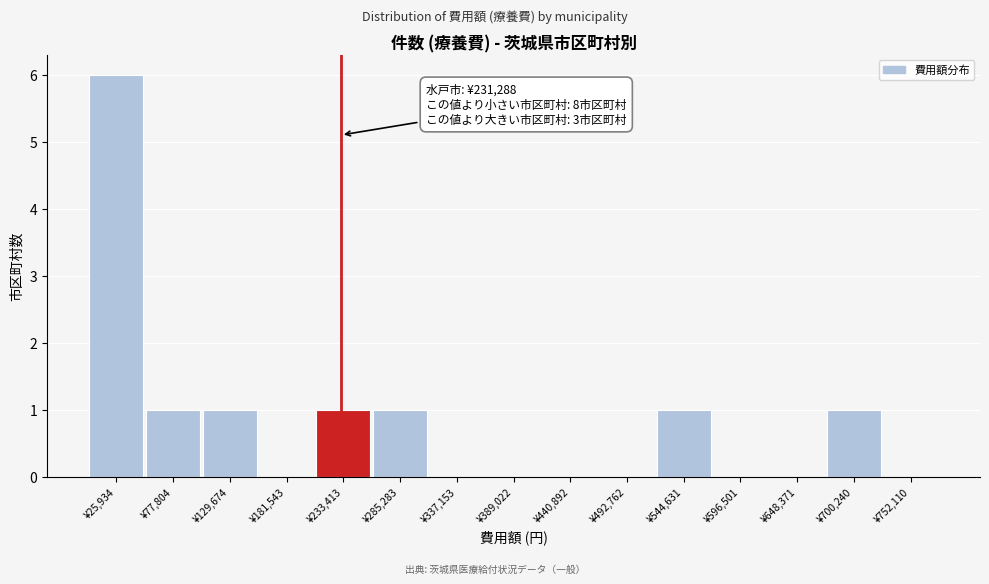

Over which range of the x-axis is the bar tallest?

0 to 50000